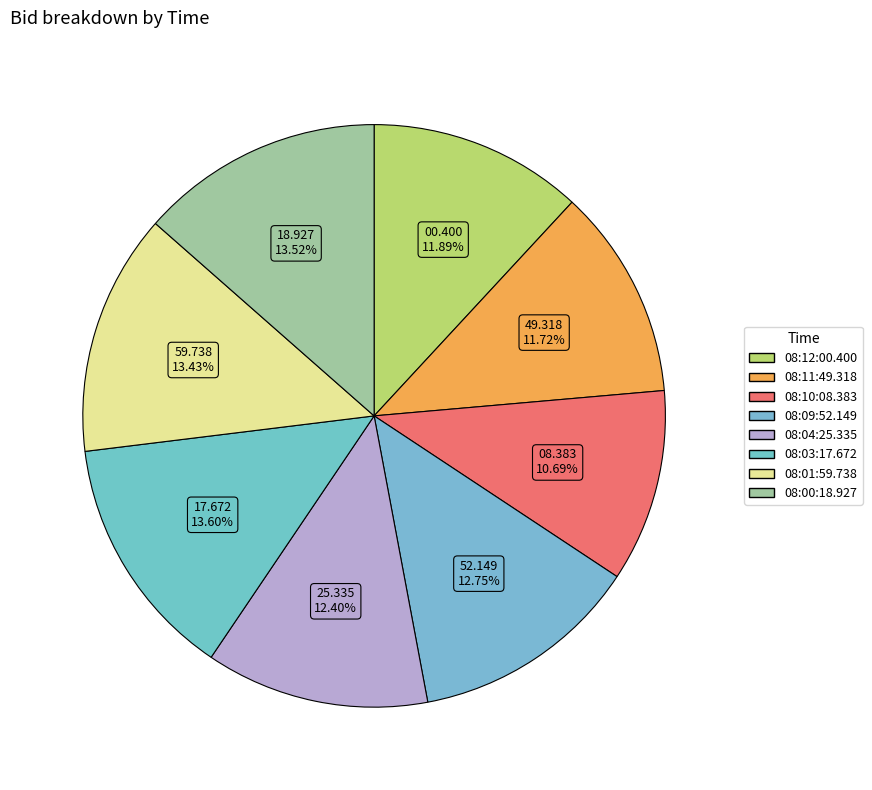

Count the number of slices in the pie.

8